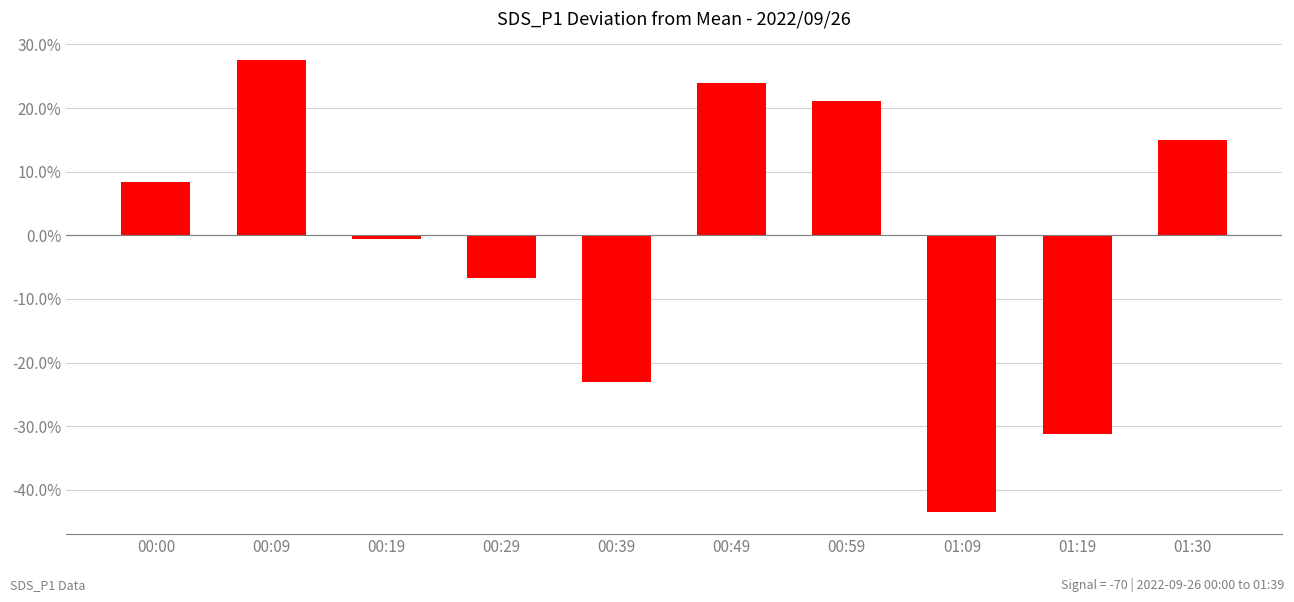

What is the label of the 4th bar from the right?

00:59